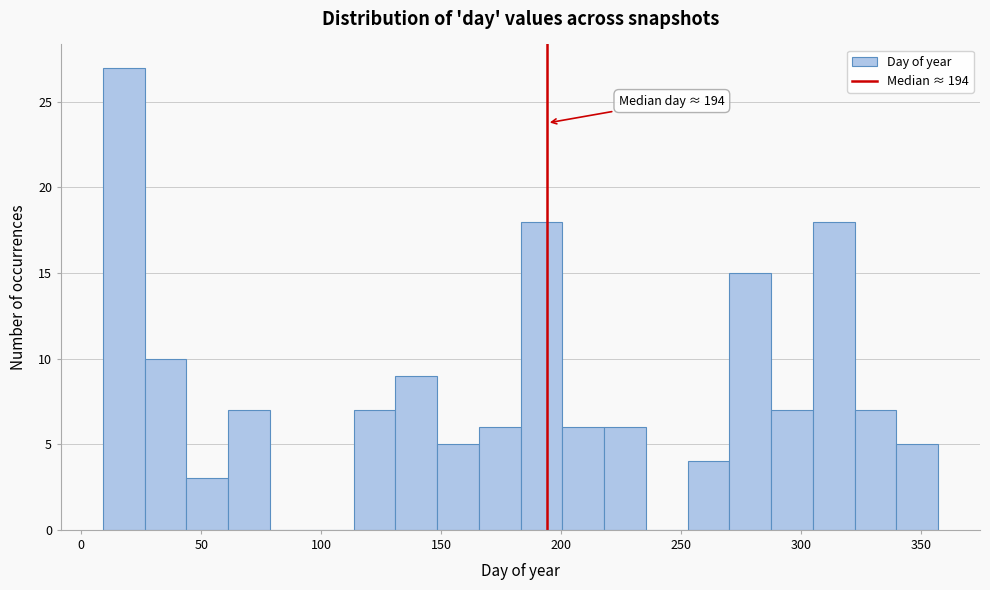

Around what value on the x-axis is the tallest bar? Give the approximate position of its centre, as read against the axis.

20